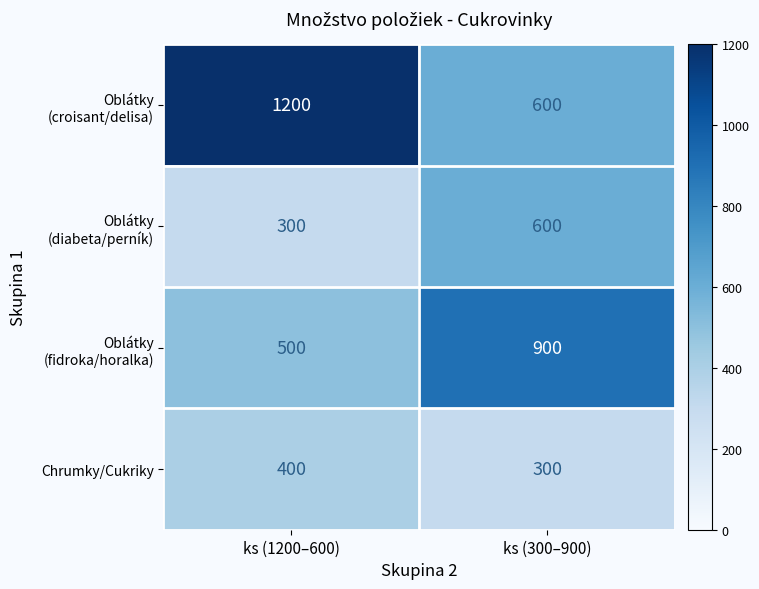

What is the total value across all series at ks (300–900)?

2400